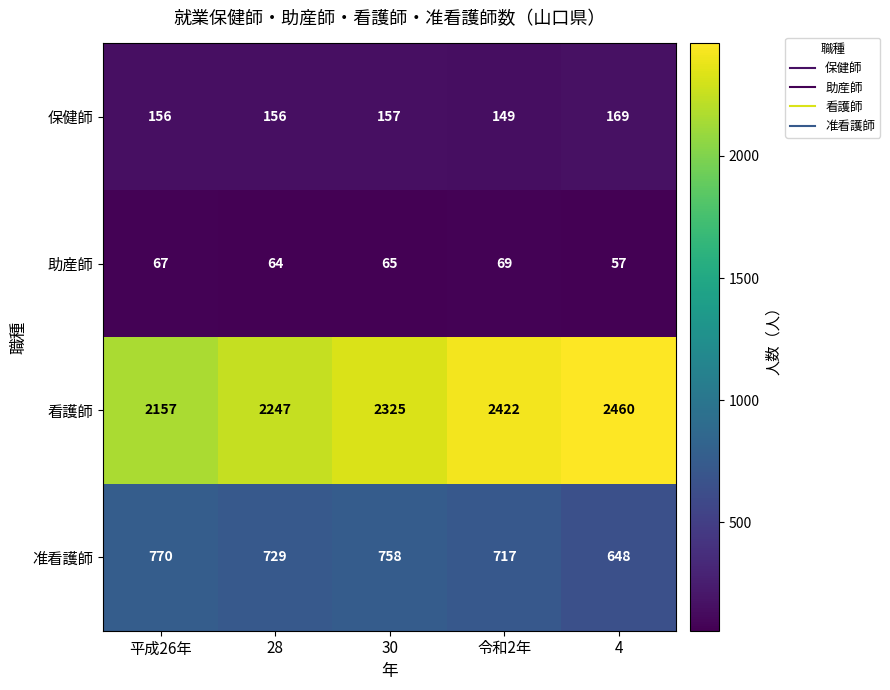

Rank the series by their maximum value, from highest to lowest.

看護師, 准看護師, 保健師, 助産師